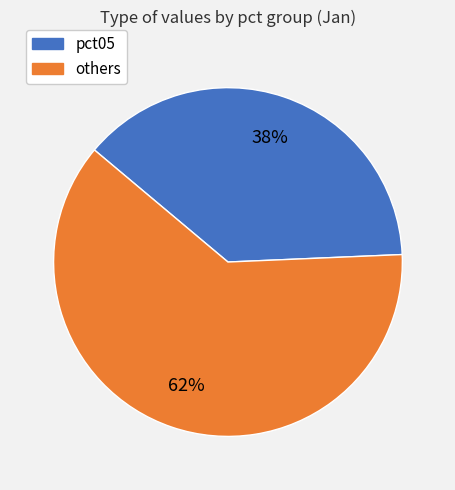

To the nearest percent, what is the difference between the largest and smallest slice percentages?

24%